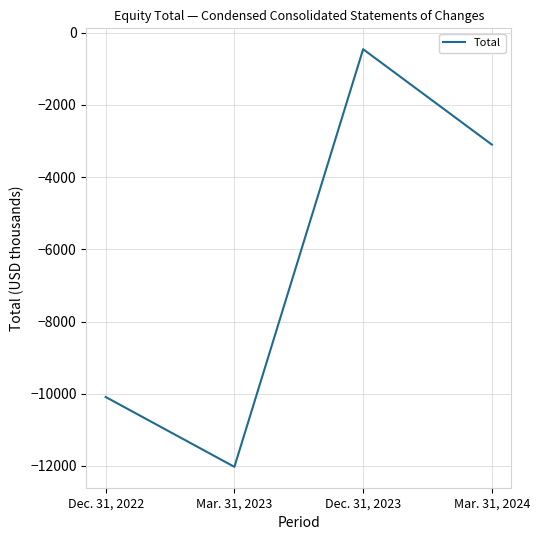

Rank the categories by value from highest to lowest.

Dec. 31, 2023, Mar. 31, 2024, Dec. 31, 2022, Mar. 31, 2023